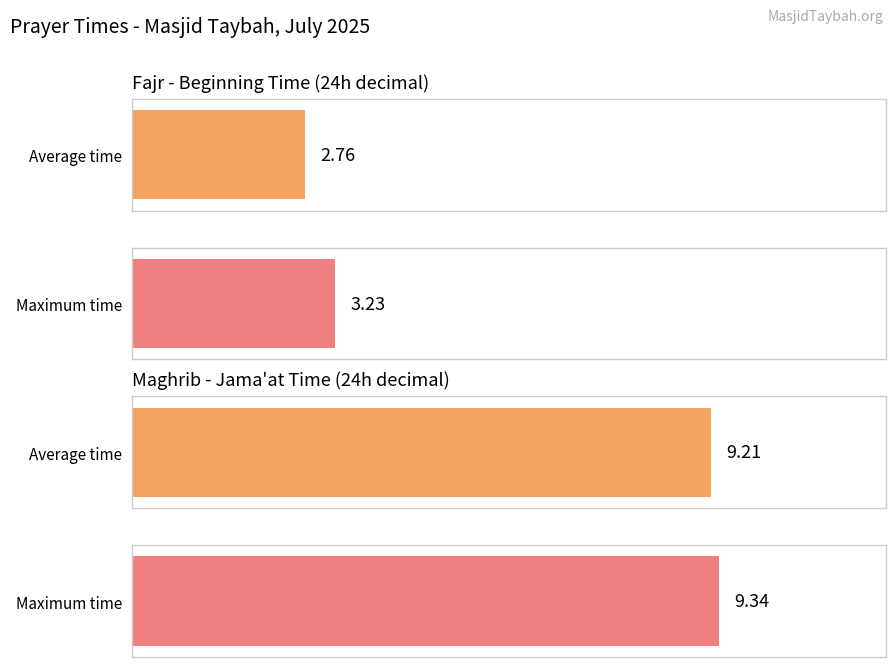

Rank the series by their maximum value, from lowest to highest.

Fajr (Beginning), Maghrib (Jama'at)